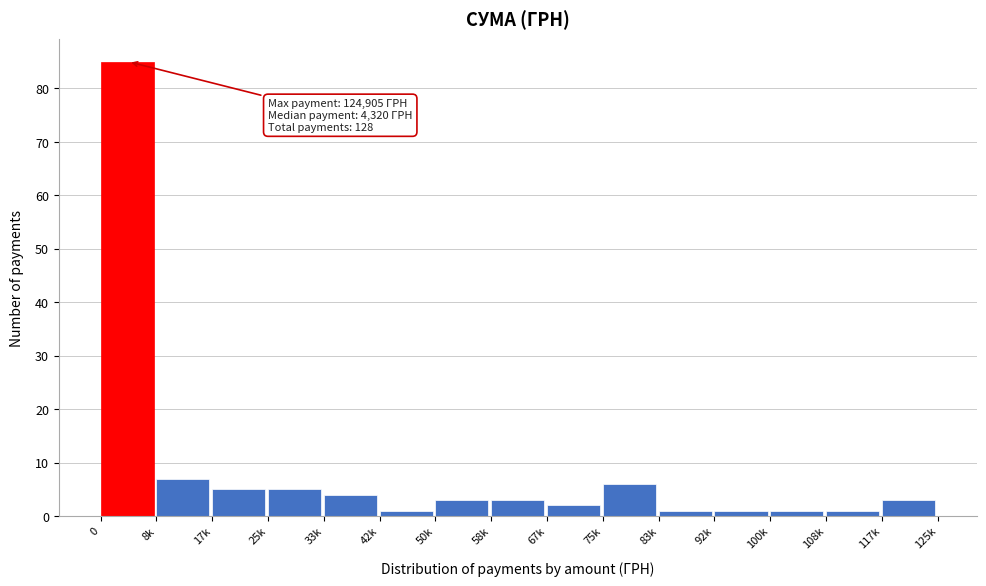

Reading left to right, transcribe all the data shown in this chart.

85	7	5	5	4	1	3	3	2	6	1	1	1	1	3